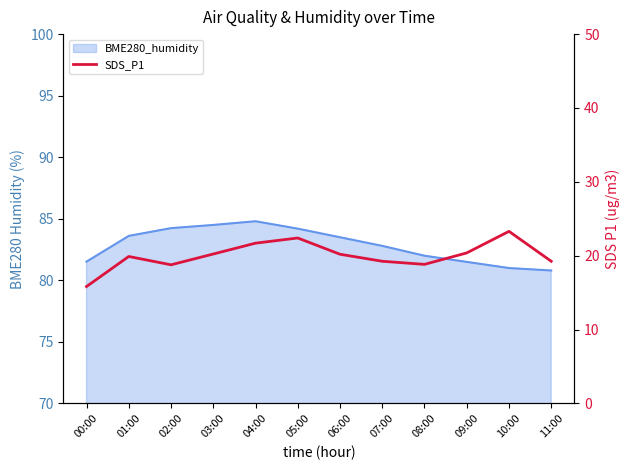

At which category does the data reach its first local peak?

01:00